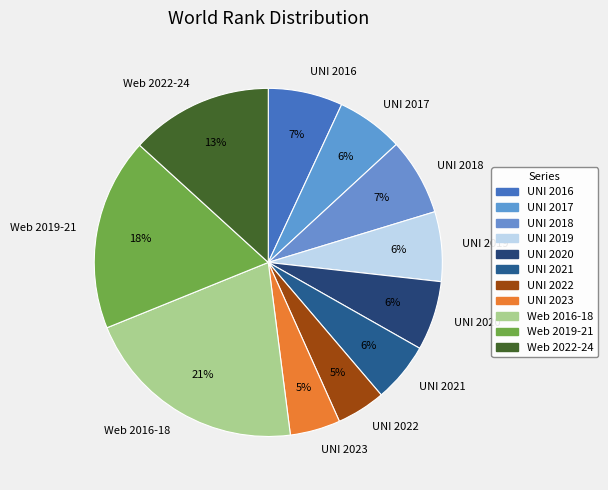

Does UNI 2021 account for over 50% of the chart?

No